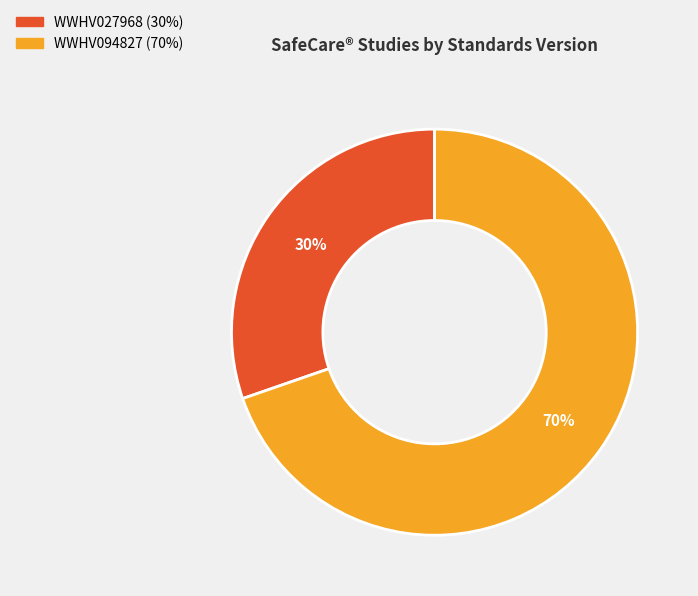

Rank the categories by value from lowest to highest.

WWHV027968, WWHV094827